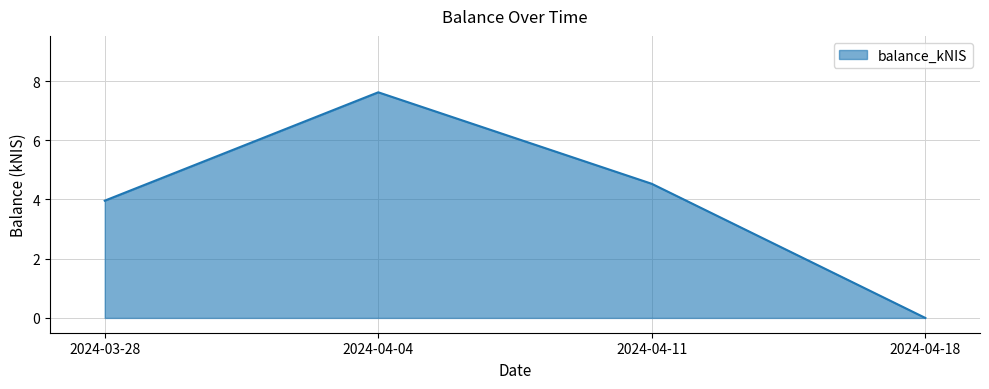

What is the difference between the maximum and minimum values?

7.6